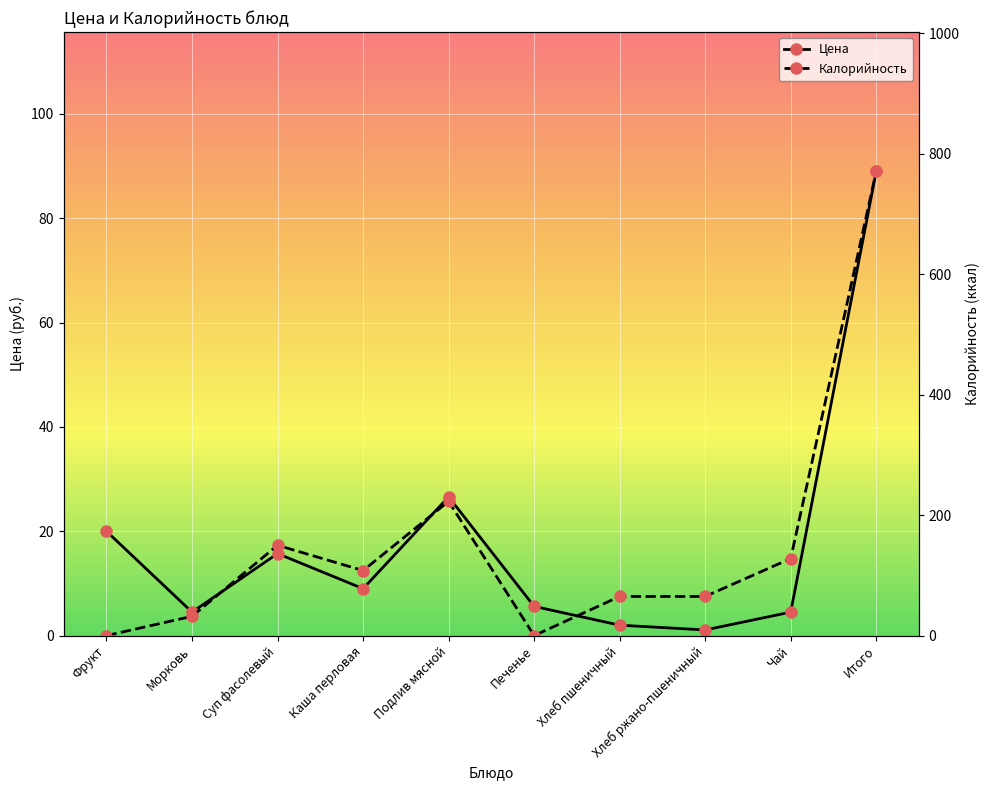

What is the approximate value of Цена at Хлеб пшеничный?

2.0